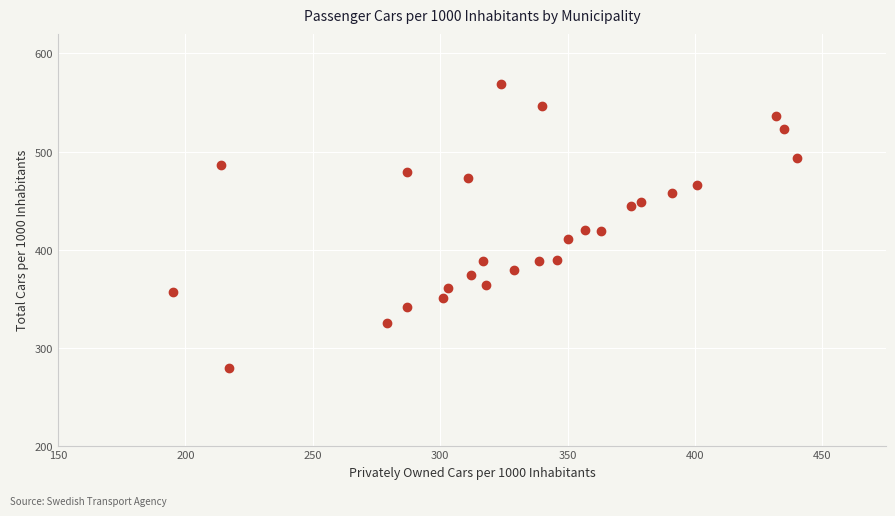

What is the range of X values (max minus min)?

245